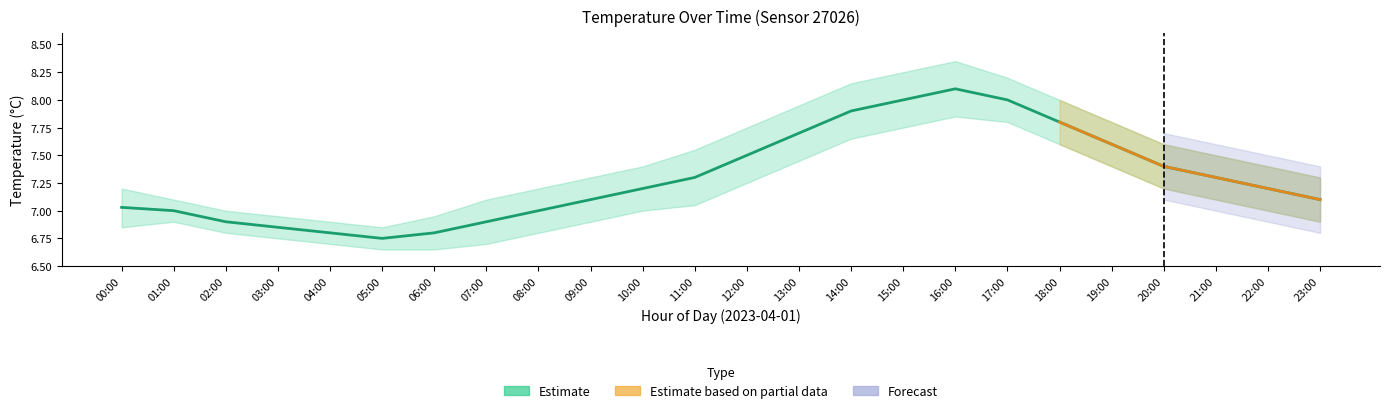

List the labels in order of value, largest first.

16:00, 15:00, 17:00, 14:00, 18:00, 13:00, 19:00, 12:00, 20:00, 11:00, 21:00, 10:00, 22:00, 09:00, 23:00, 00:00, 01:00, 08:00, 02:00, 07:00, 03:00, 04:00, 06:00, 05:00